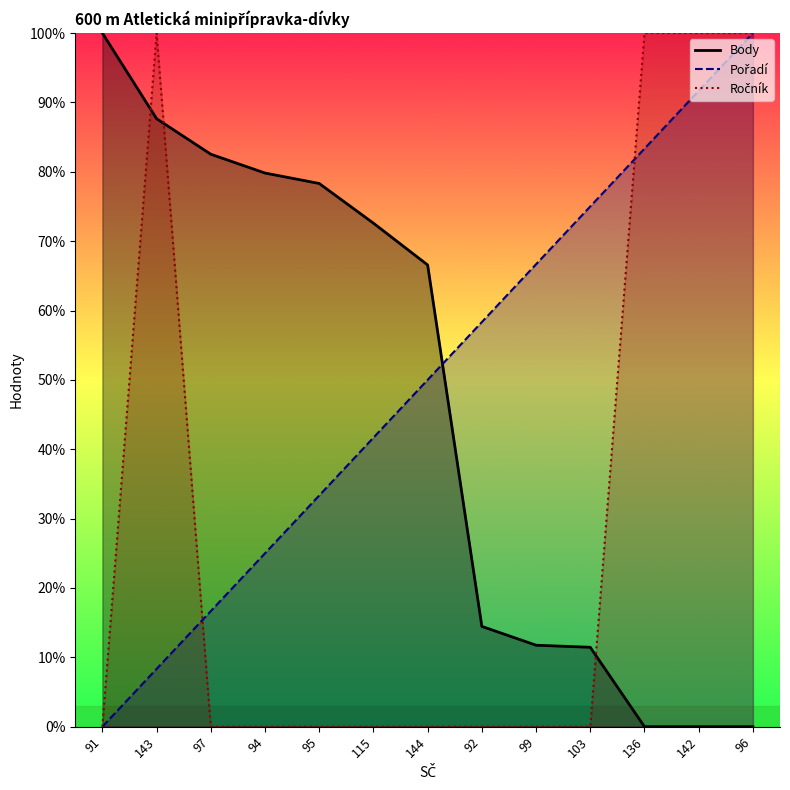

Reading left to right, what are all the values shown in this chart?

Ročník: 91=0.0	143=100.0	97=0.0	94=0.0	95=0.0	115=0.0	144=0.0	92=0.0	99=0.0	103=0.0	136=100.0	142=100.0	96=100.0
Pořadí: 91=0.0	143=8.3	97=16.7	94=25.0	95=33.3	115=41.7	144=50.0	92=58.3	99=66.7	103=75.0	136=83.3	142=91.7	96=100.0
Body: 91=100.0	143=87.7	97=82.5	94=79.8	95=78.3	115=72.6	144=66.6	92=14.5	99=11.7	103=11.4	136=0.0	142=0.0	96=0.0